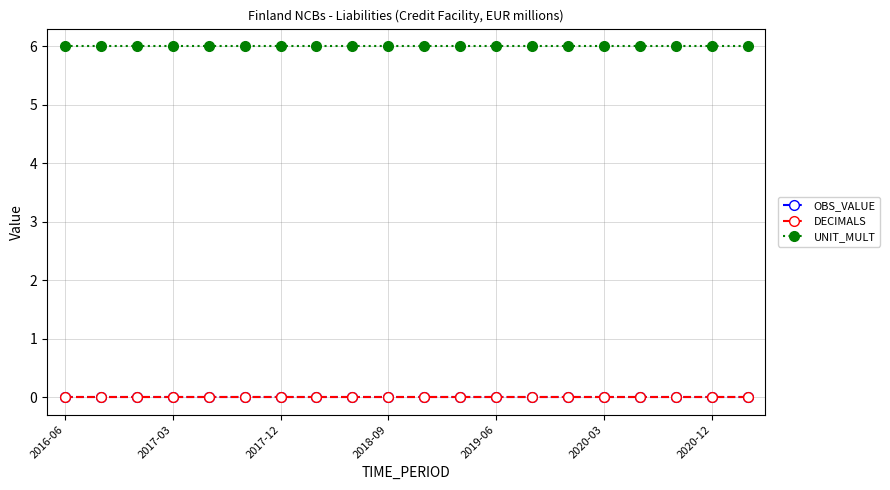

True or false: UNIT_MULT and DECIMALS intersect in this chart.

False